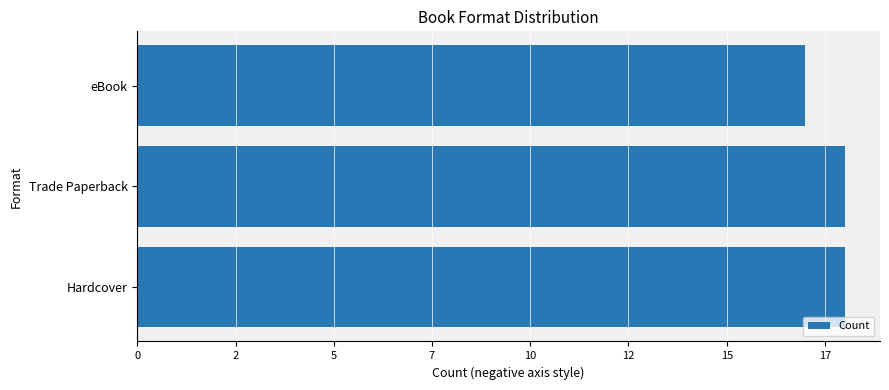

Are the bars horizontal?

Yes